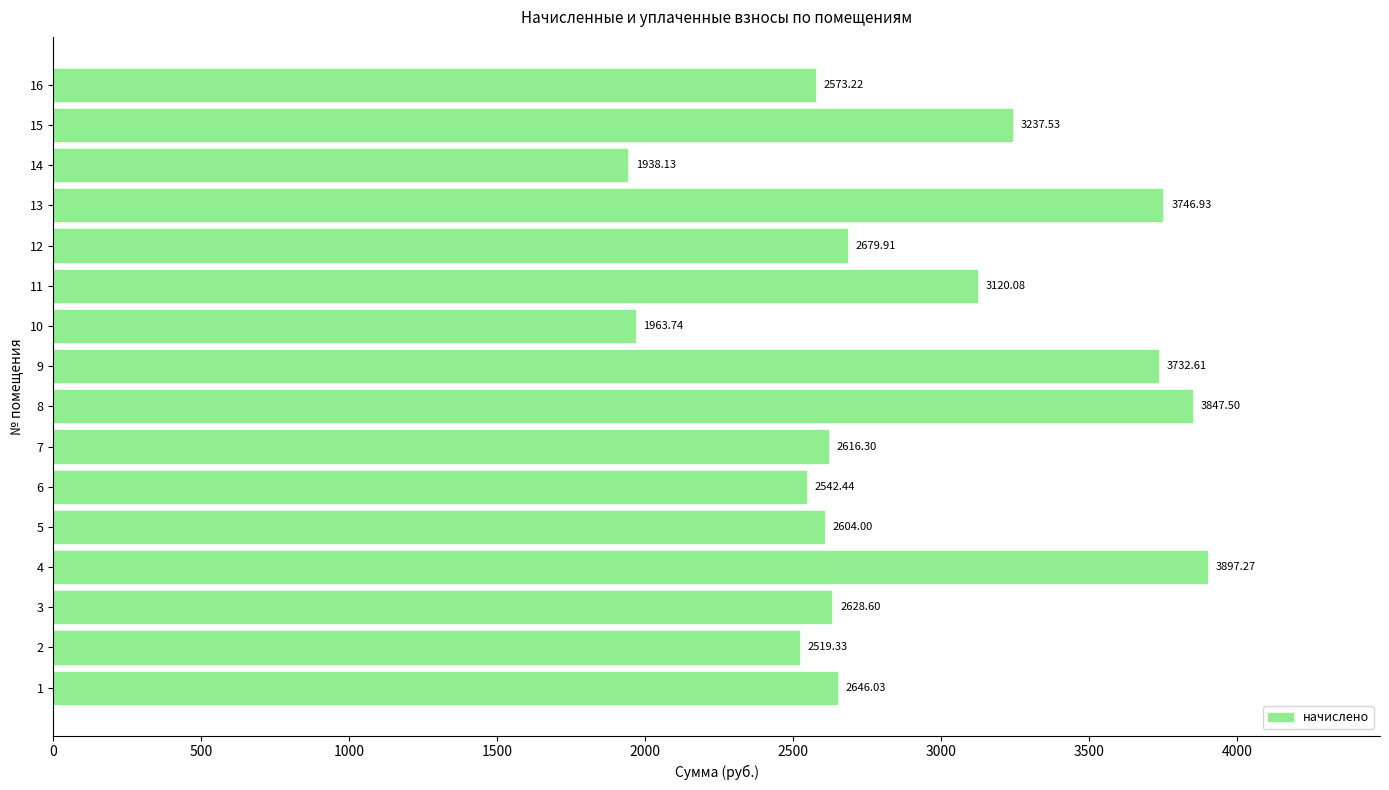

What is the maximum value shown in the chart?

3897.3